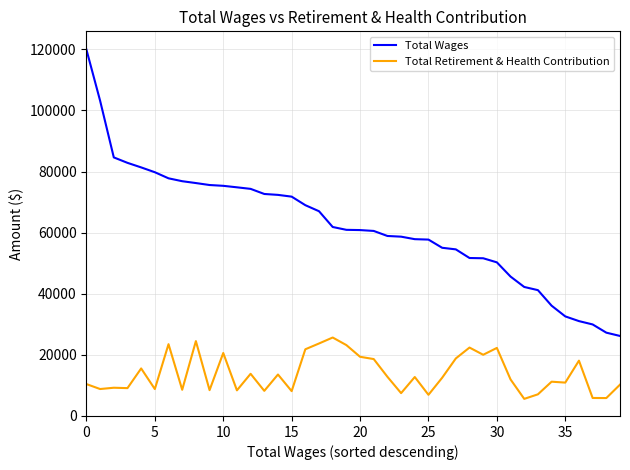

Which series has the largest range (max minus min)?

Total Wages